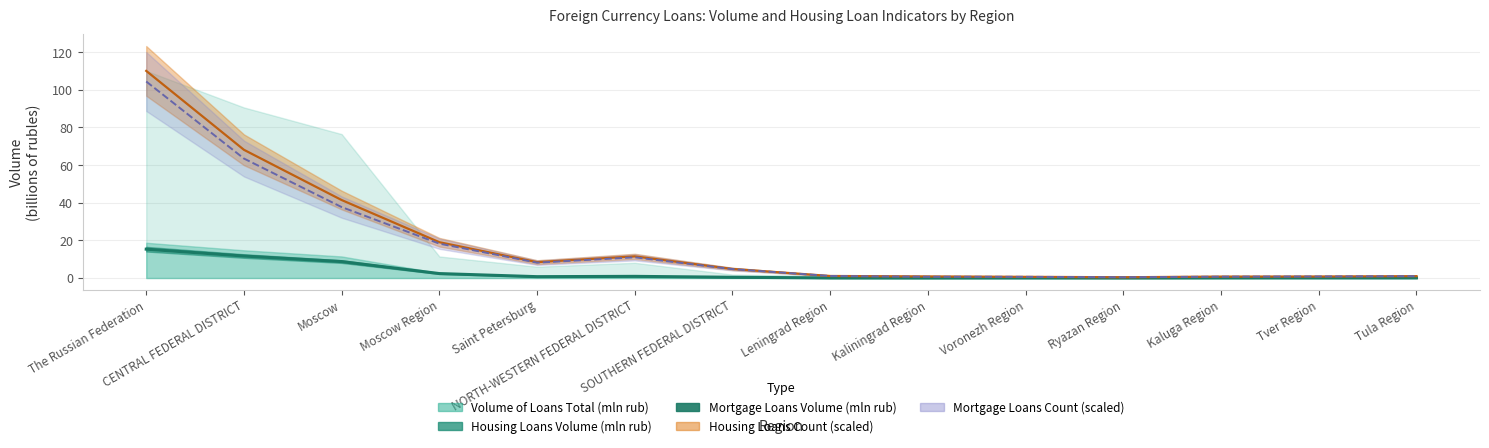

What position from the left is Moscow Region?

4